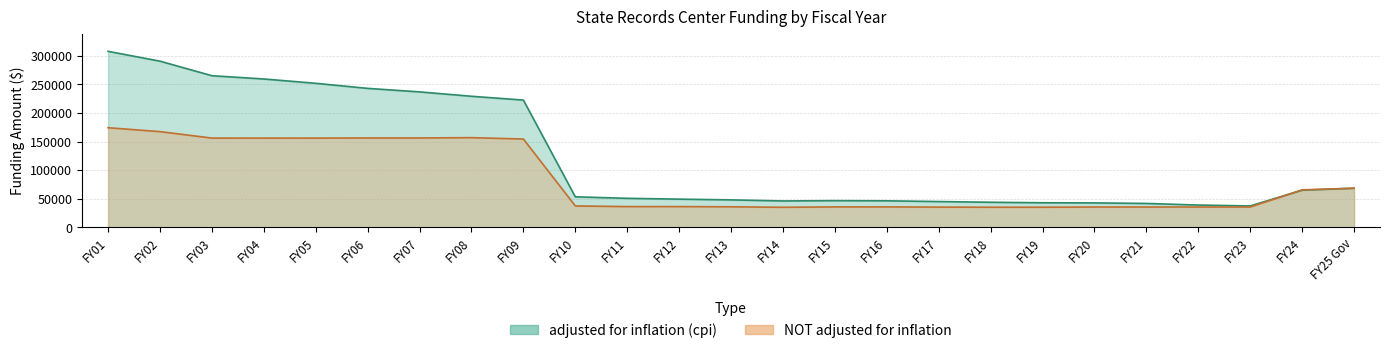

Reading right to left, what are all the values shown in this chart?

adjusted for inflation (cpi): FY25 Gov=68349	FY24=64895	FY23=37356	FY22=38915	FY21=41703	FY20=42657	FY19=42903	FY18=43792	FY17=45011	FY16=46311	FY15=46619	FY14=46083	FY13=47943	FY12=49244	FY11=50690	FY10=53294	FY09=222428	FY08=229091	FY07=236751	FY06=242904	FY05=251757	FY04=259321	FY03=265041	FY02=290469	FY01=307676
NOT adjusted for inflation: FY25 Gov=68349	FY24=65469	FY23=35469	FY22=35469	FY21=35469	FY20=35469	FY19=35118	FY18=35118	FY17=35304	FY16=35660	FY15=35660	FY14=35000	FY13=35855	FY12=36217	FY11=36217	FY10=37337	FY09=154311	FY08=156738	FY07=156185	FY06=156185	FY05=155985	FY04=155985	FY03=155985	FY02=167265	FY01=174091